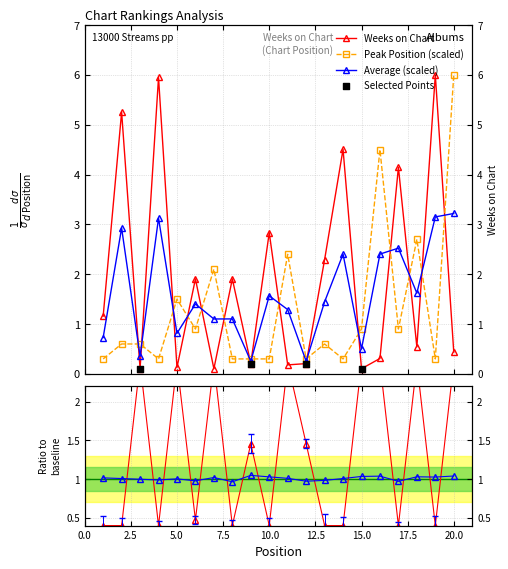

At which category is the sum across all series the highest?

20